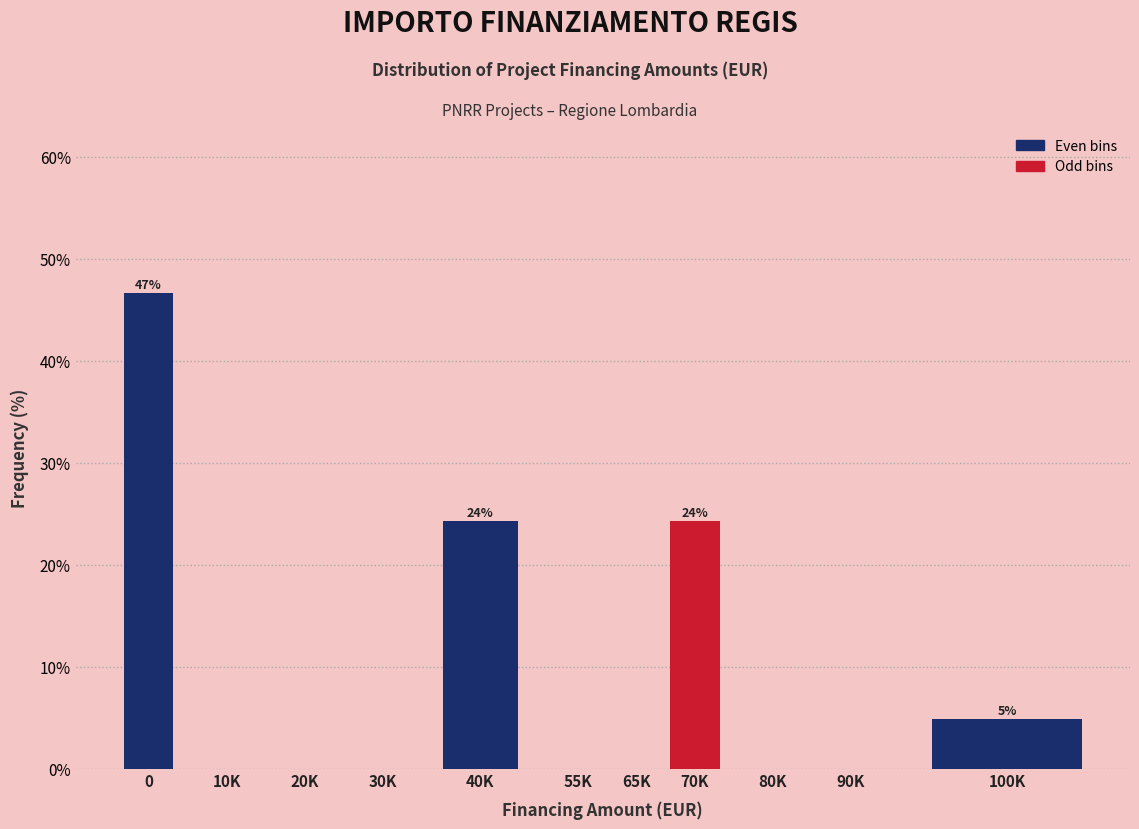

Reading left to right, extract all data points from this chart.

0=46.7	10K=0.0	20K=0.0	30K=0.0	40K=24.2	55K=0.0	65K=0.0	70K=24.2	80K=0.0	90K=0.0	100K=4.8